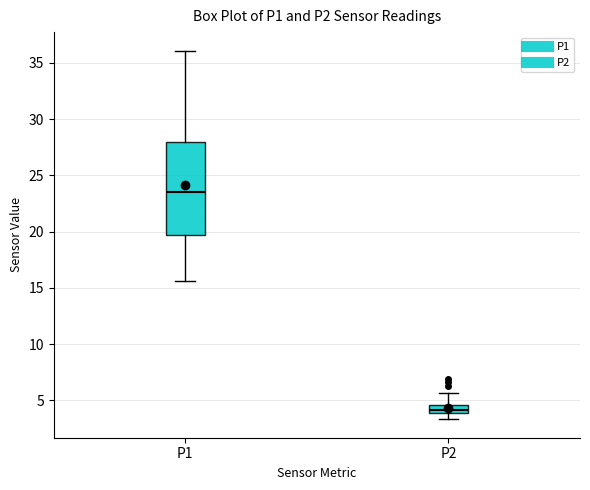

Reading left to right, transcribe this box plot: for each box, give where its median line is, the range the box spans, and where its two whiskers end, as read against the y-axis. The values are not printed on the chart, so give them approximately, as read against the axis.

P1: median 23.5, box 19.5 to 28.0, whiskers 15.5 to 36.0
P2: median 4.0 (inside the box), box 4.0 to 4.5, whiskers 3.5 to 5.5